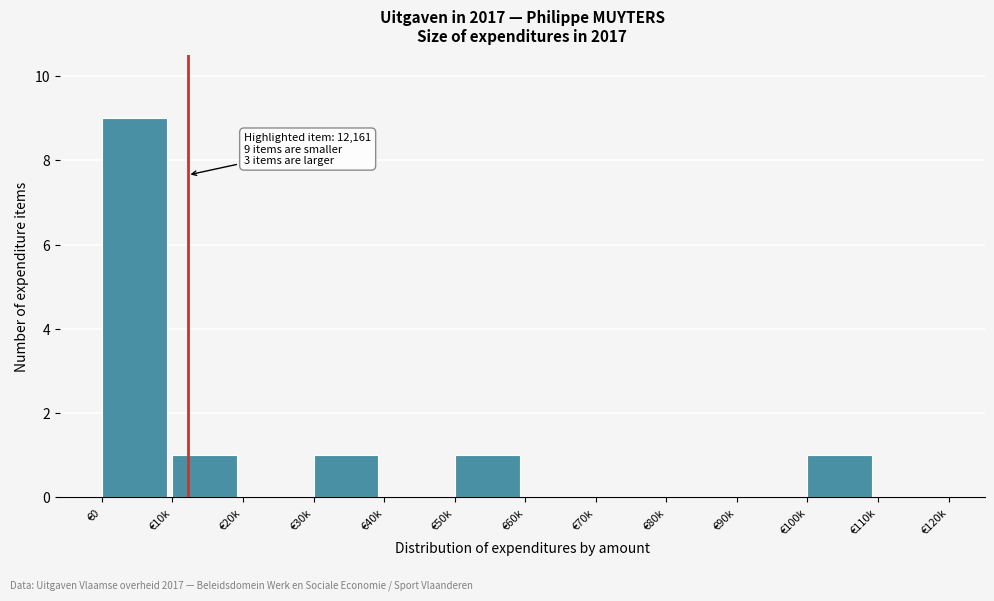

Reading left to right, list all the values displayed in this chart.

€0=9	€10k=1	€20k=0	€30k=1	€40k=0	€50k=1	€60k=0	€70k=0	€80k=0	€90k=0	€100k=1	€110k=0